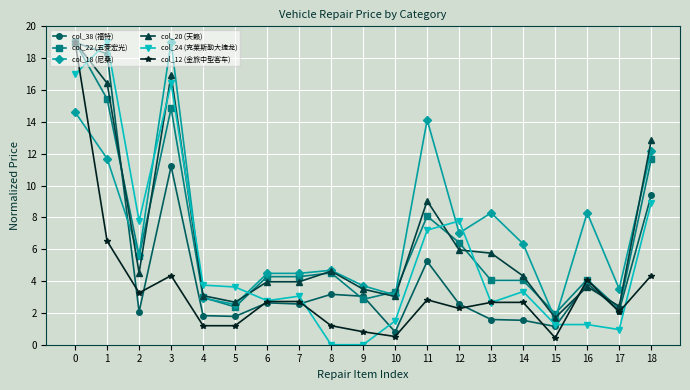

What is the value of the col_12 (金旅中型客车) point at the 7th from the left?

2.7